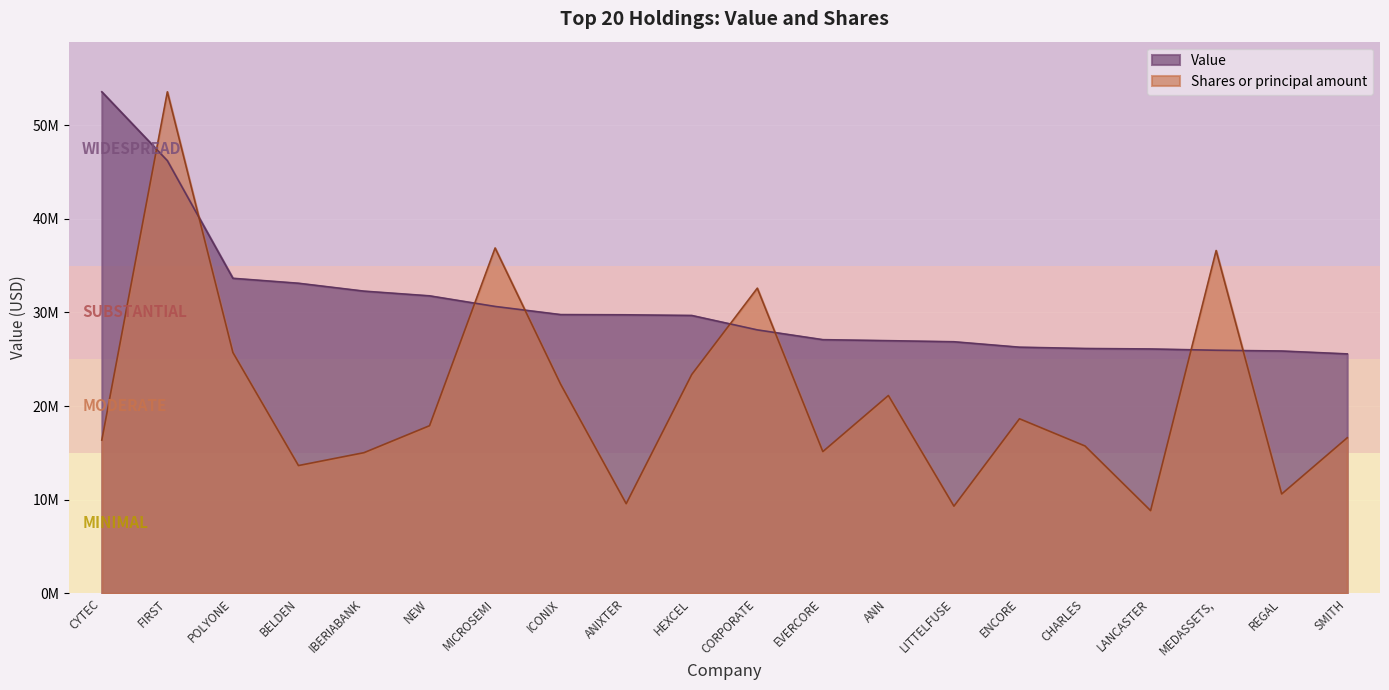

The Value series shows 13053137.9 at LANCASTER. True or false?

False